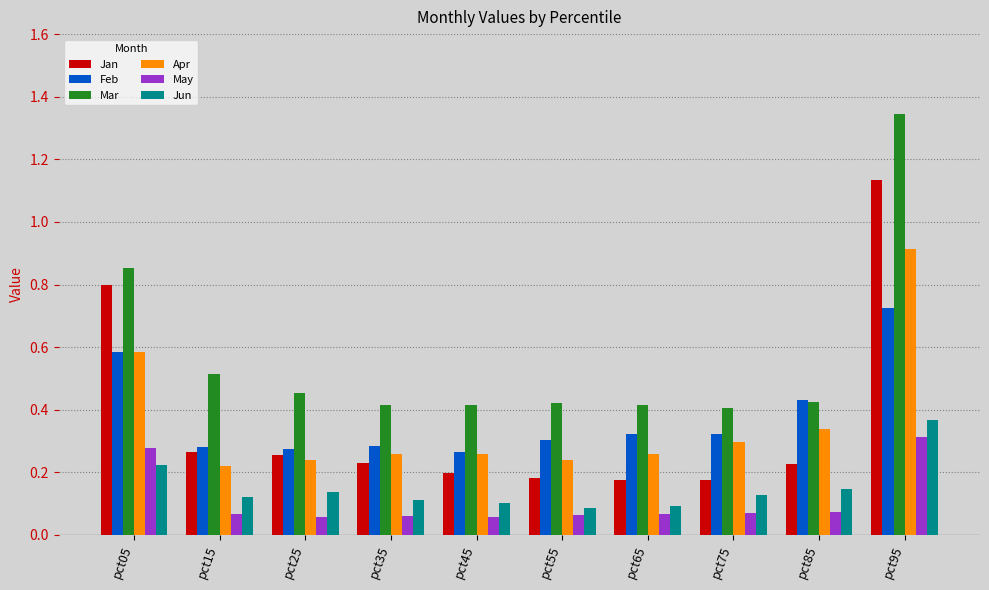

Which label corresponds to the largest value in the chart?

pct95